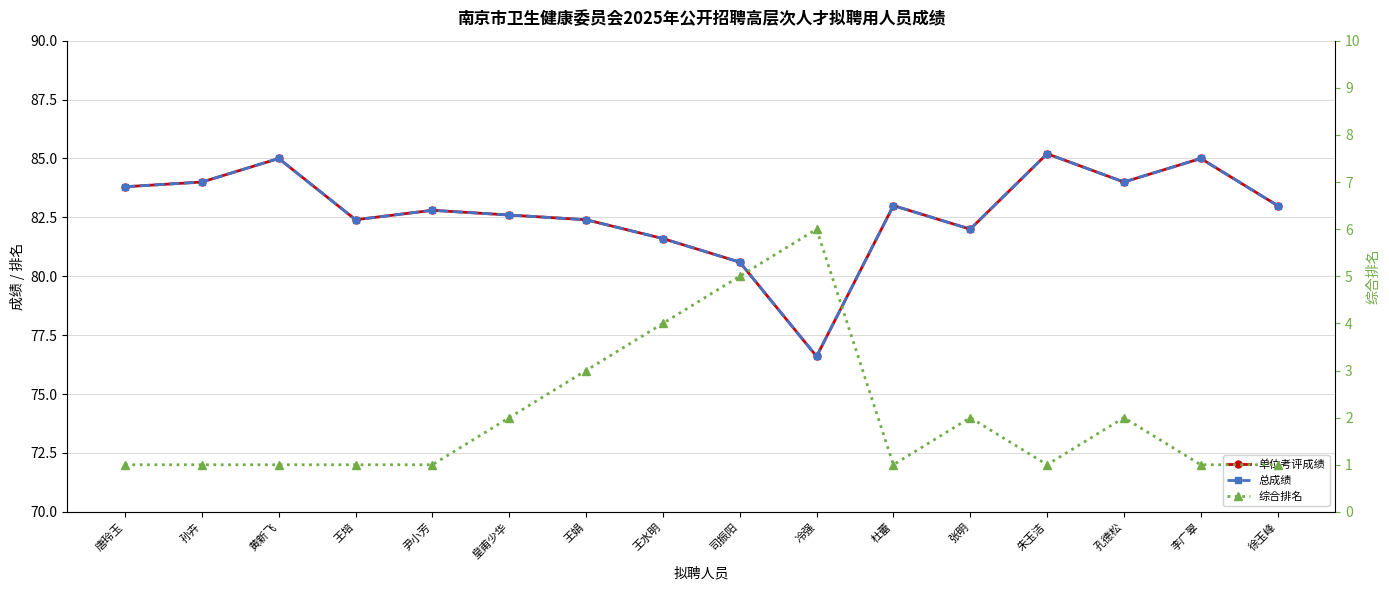

True or false: 总成绩 and 综合排名 intersect in this chart.

False